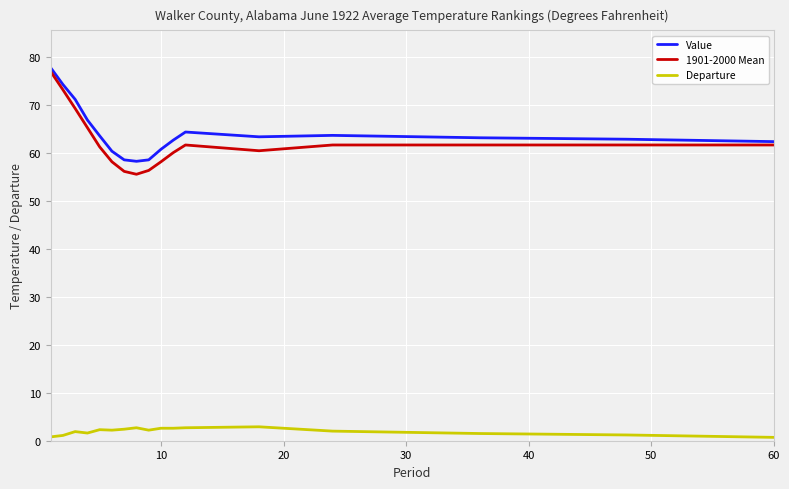

What is the maximum value for Value?

77.7